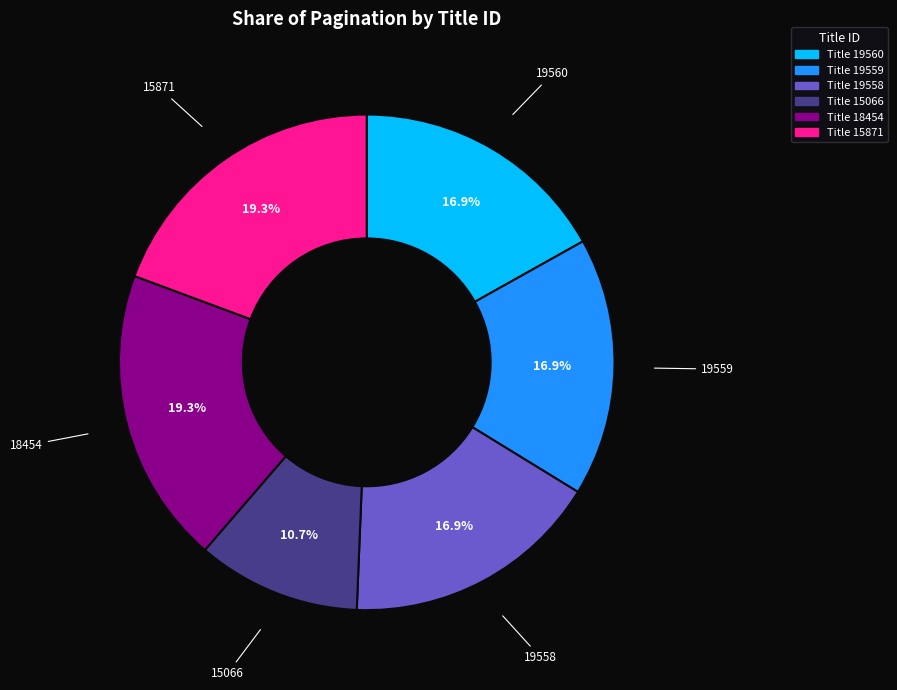

How many segments does this pie chart have?

6